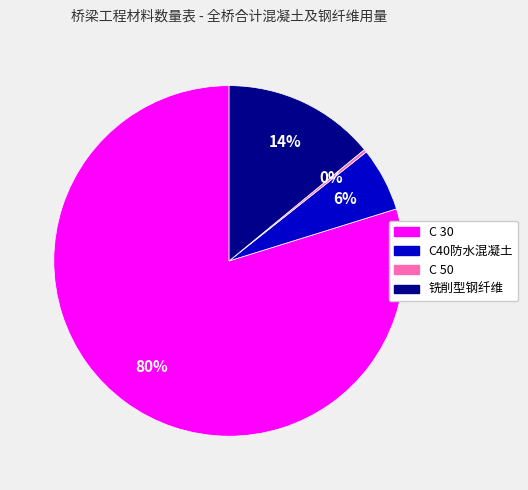

Does any single category account for the majority?

Yes